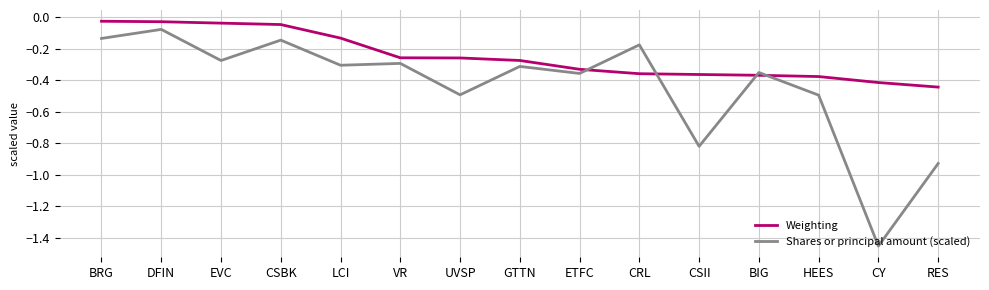

Is it true that Shares or principal amount (scaled) equals -0.3 at EVC?

True